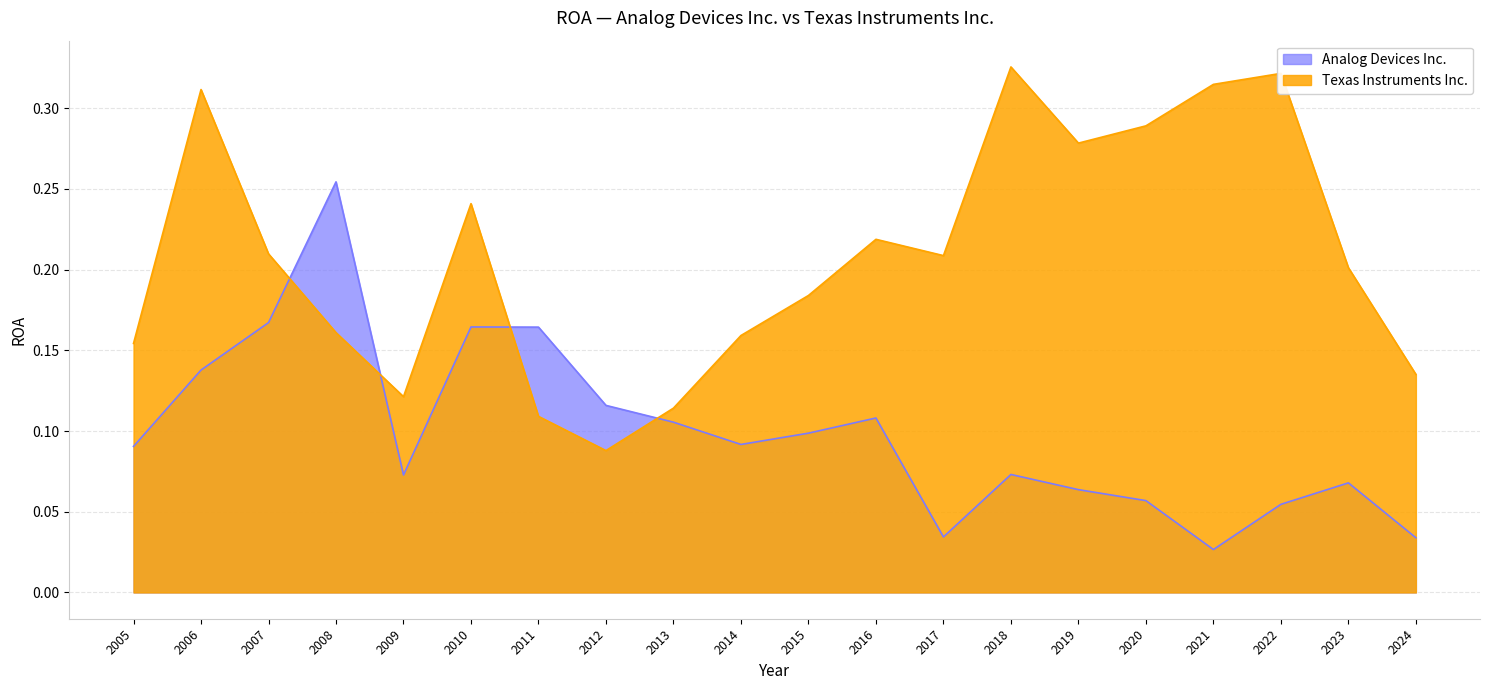

What is the spread (max minus min) of values at 2015?

0.1